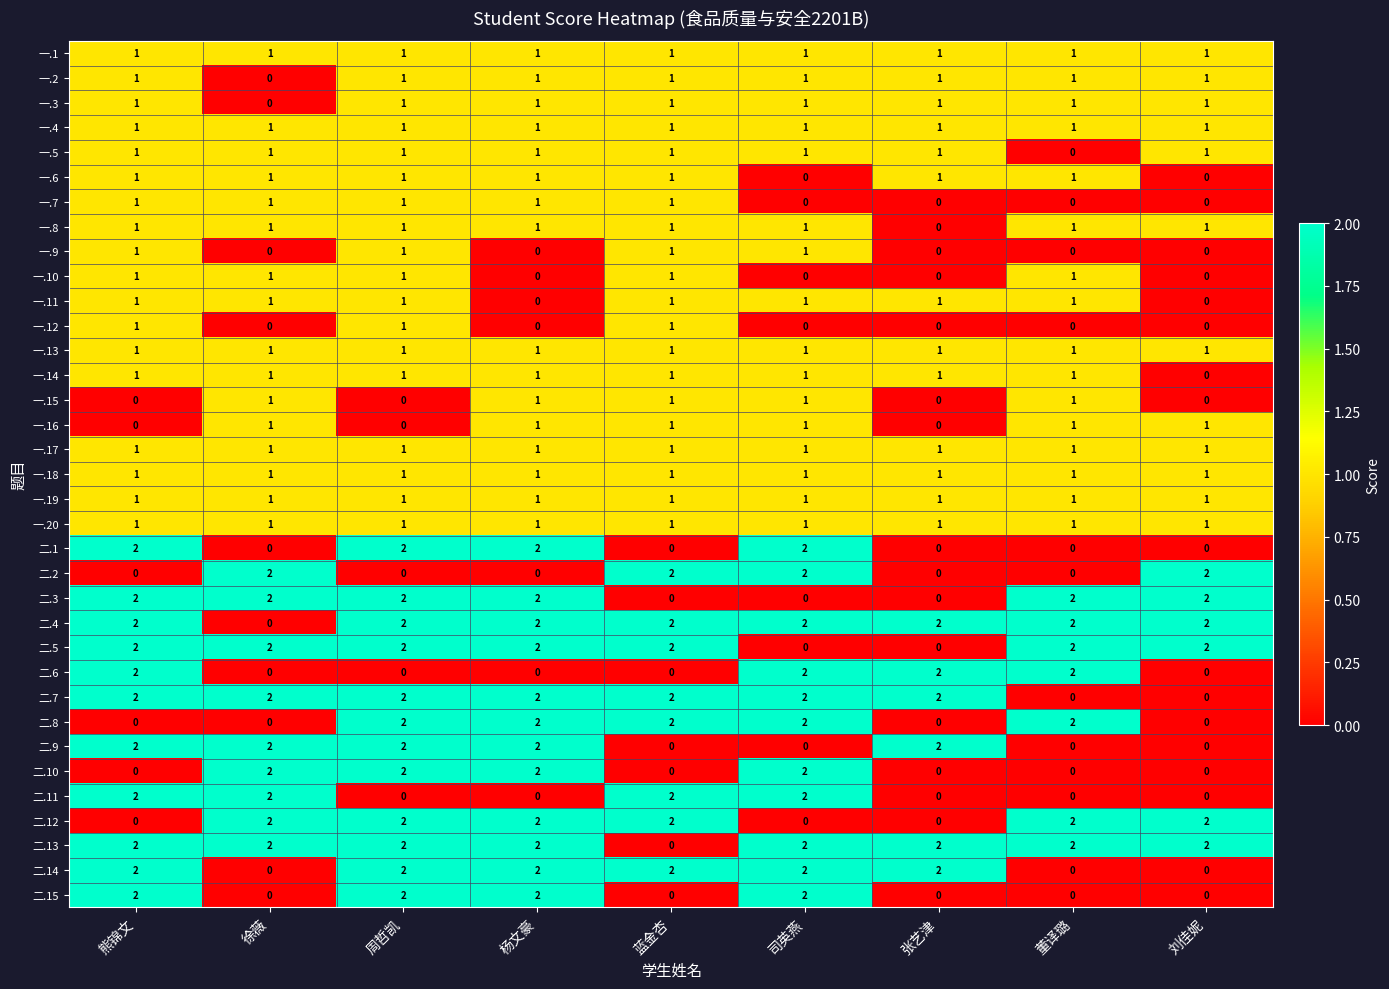

What is the sum of all 二.10 values?

8